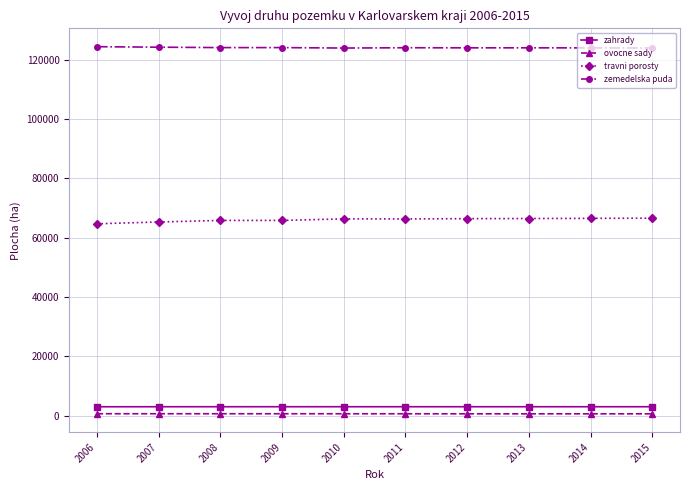

Is the value of travni porosty at 2013 greater than the value of zemedelska puda at 2011?

No